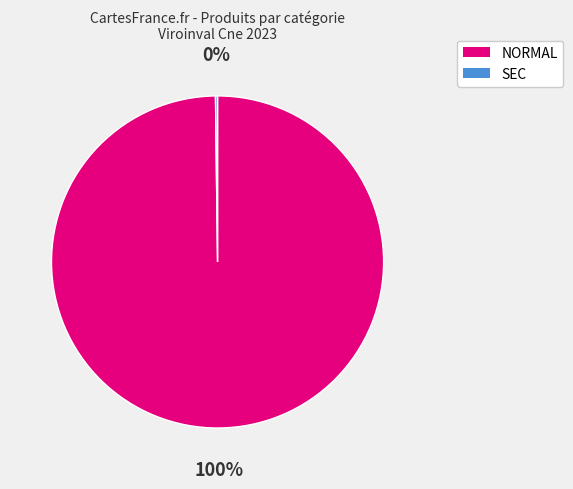

Which slice is the largest?

NORMAL